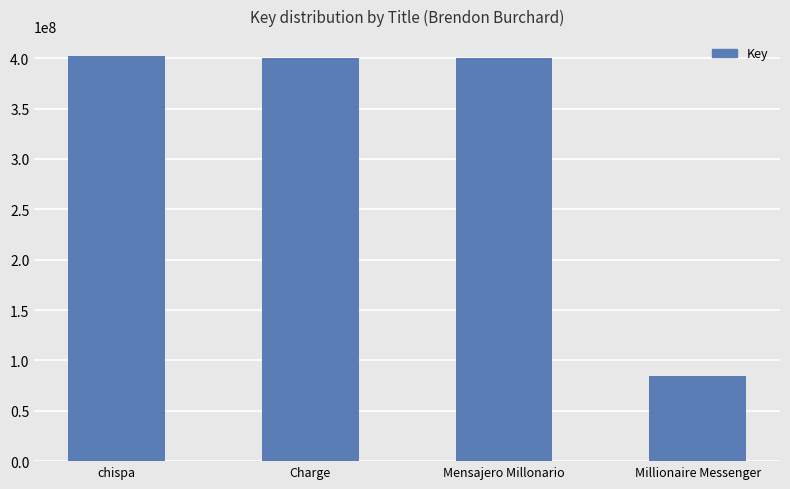

Approximately how many times larger is the value at Mensajero Millonario compared to Charge?

1.0